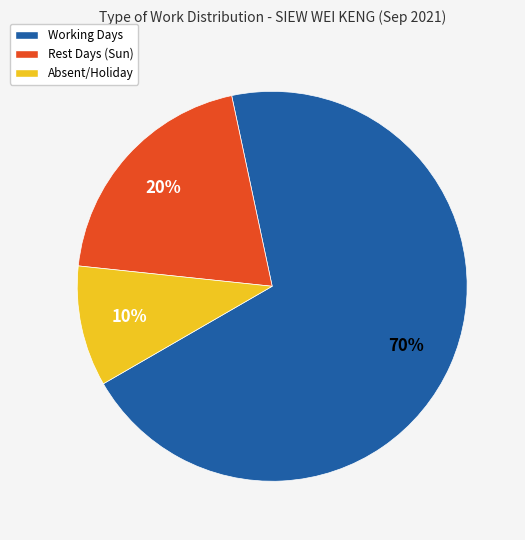

To the nearest percent, what is the difference between the largest and smallest slice percentages?

60%